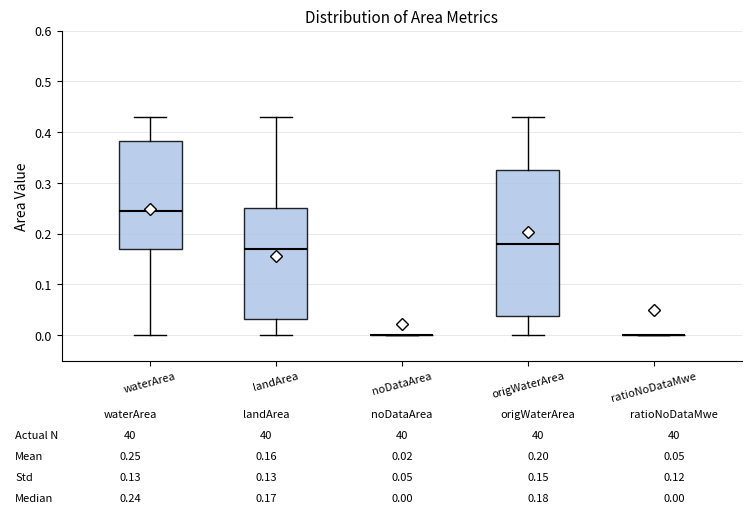

Which box is the tallest, from its lower edge to its upper edge?

origWaterArea